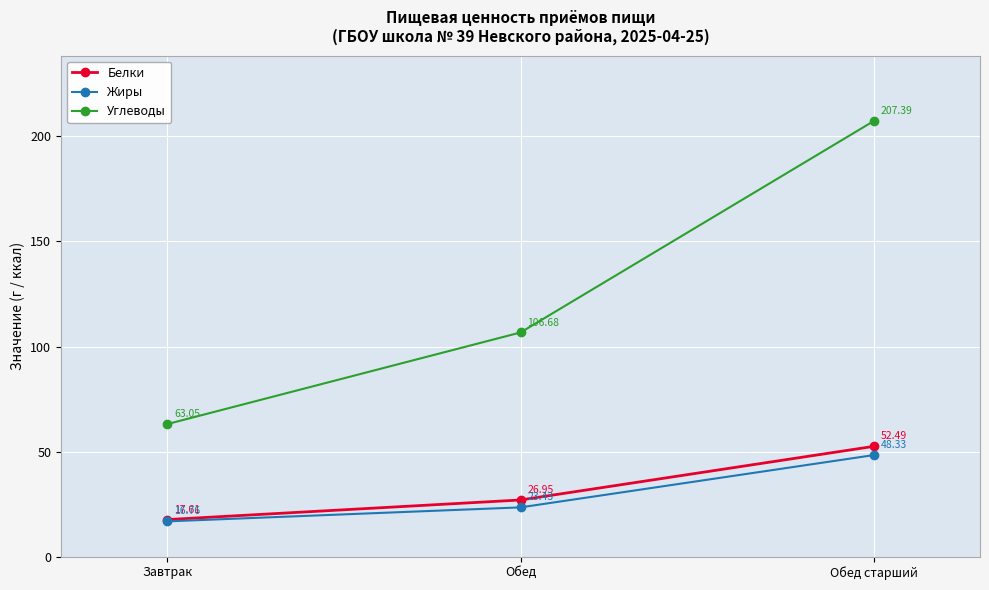

Is this an area chart (filled region under the line)?

No